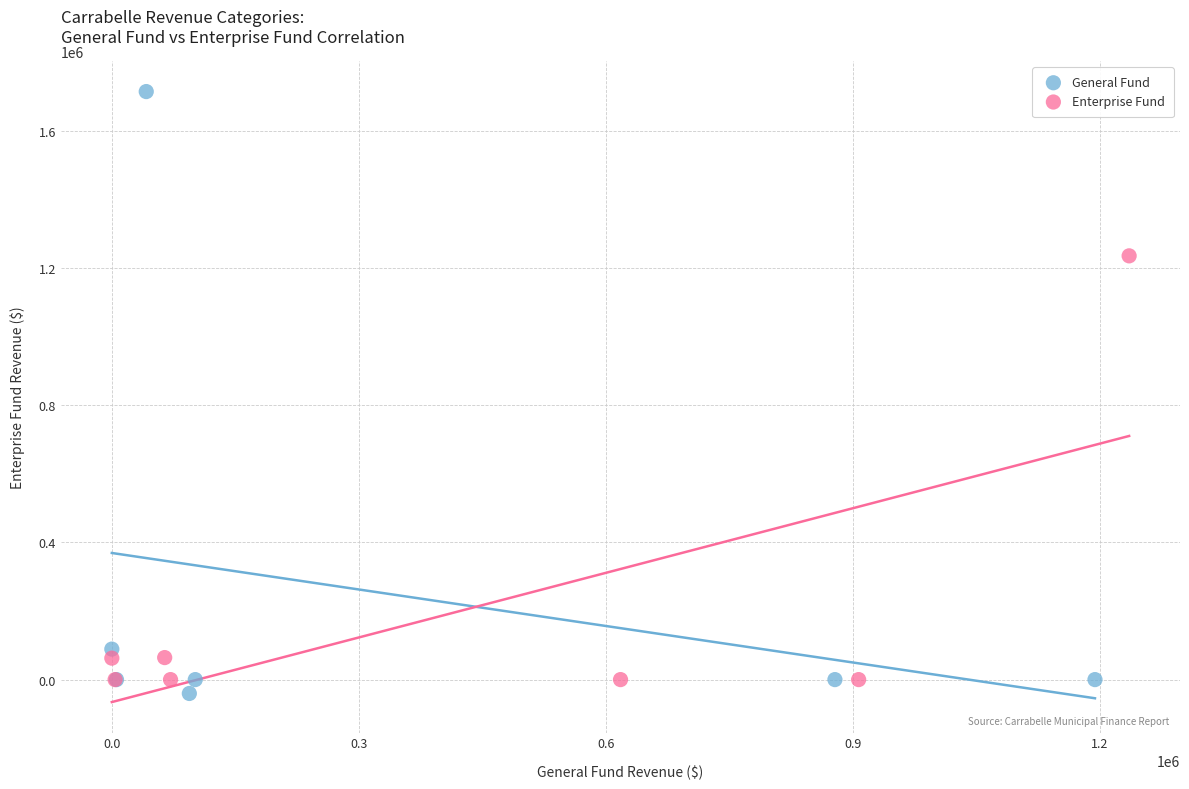

Which series contains the lowest Y value?

General Fund